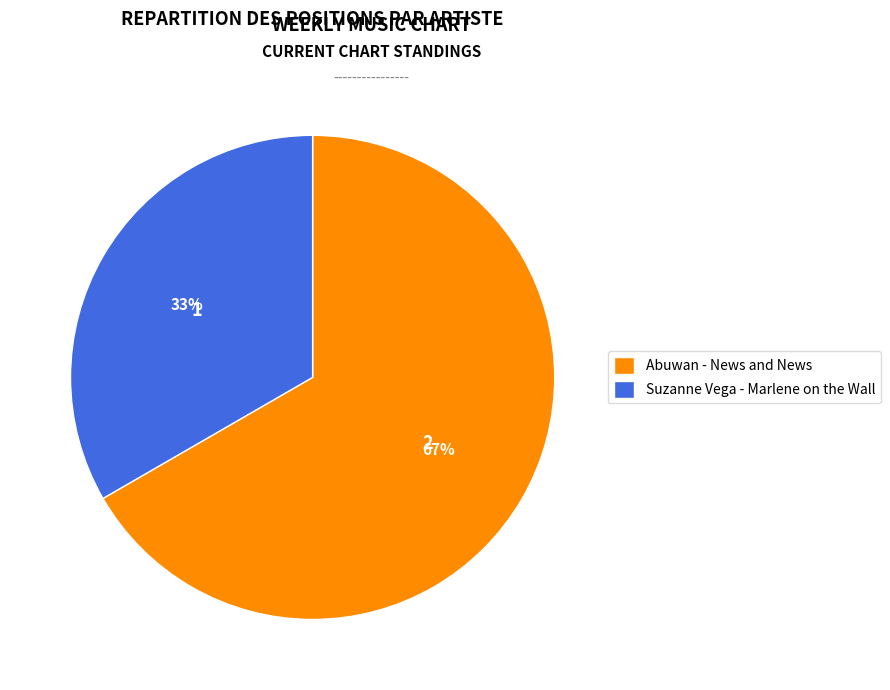

Is it true that Abuwan - News and News is 77% of the pie?

False